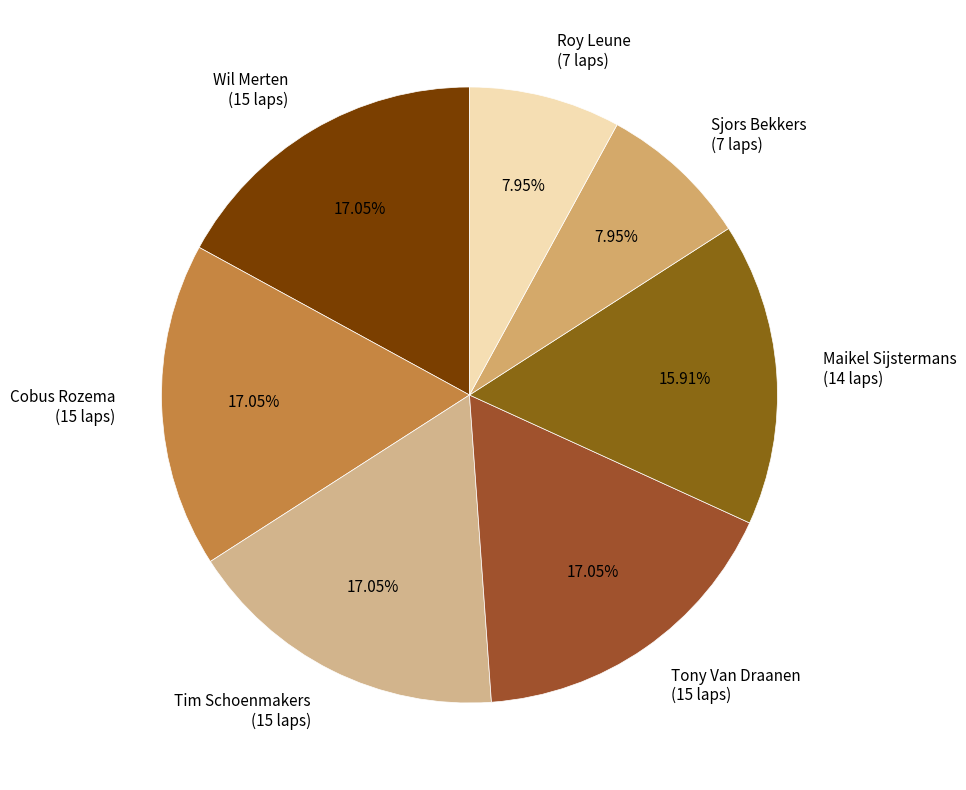

Is the sum of Cobus Rozema (15 laps) and Roy Leune (7 laps) greater than half?

No